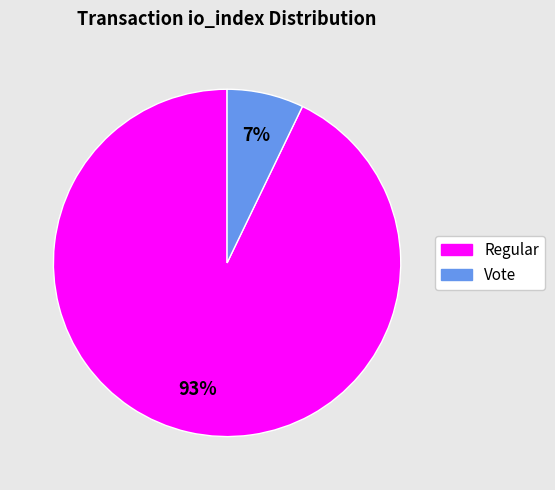

True or false: Vote accounts for 7% of the total.

True